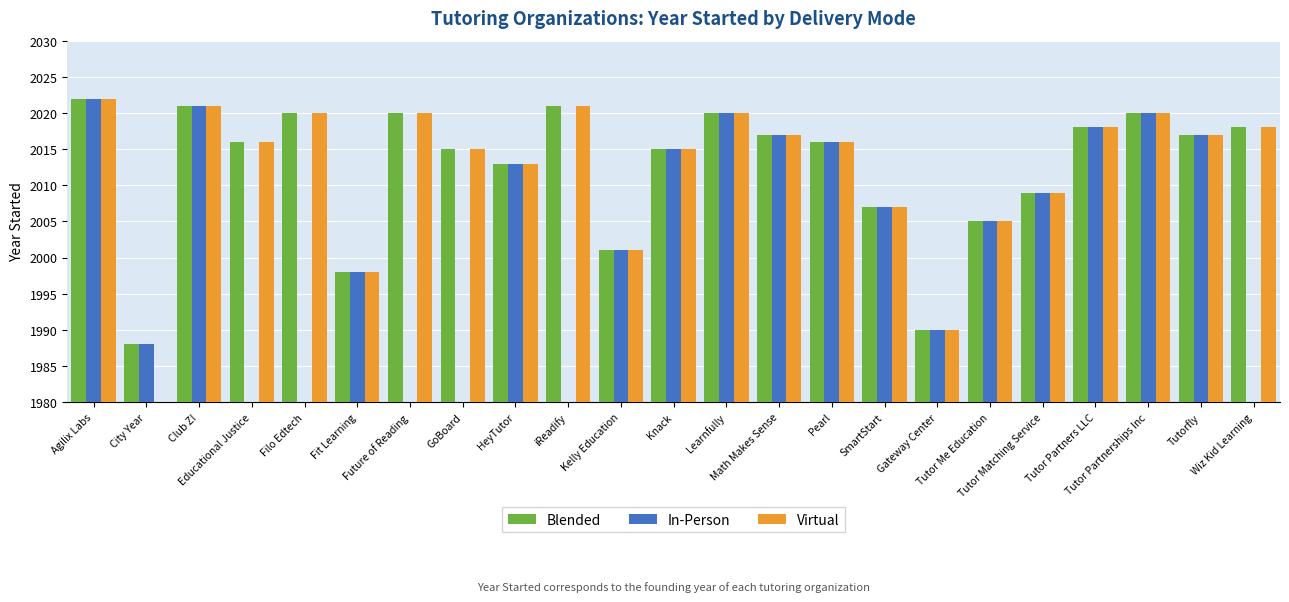

What is the difference between the second highest and minimum values in the Virtual series?

2021